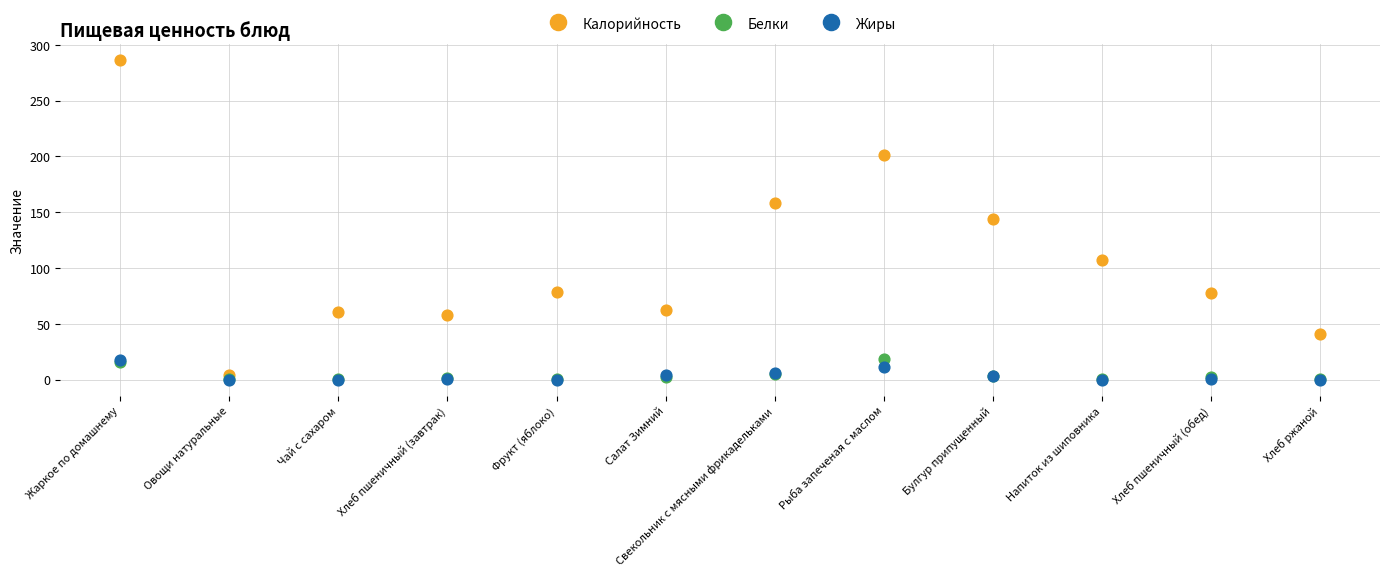

Which series contains the highest Y value?

Калорийность